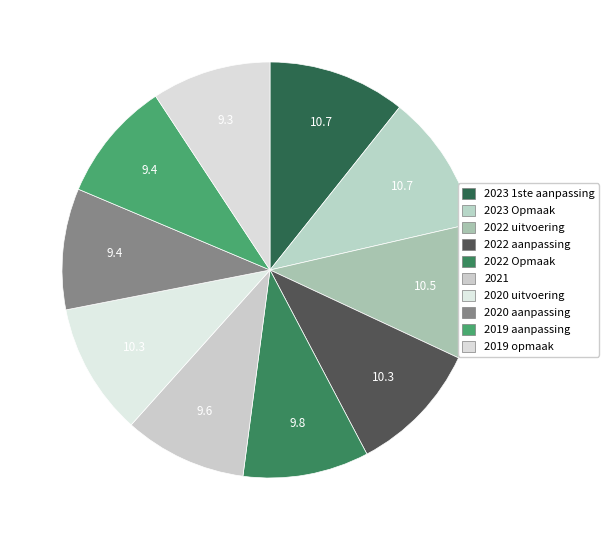

Combined, do 2020 aanpassing and 2022 Opmaak account for over 50%?

No